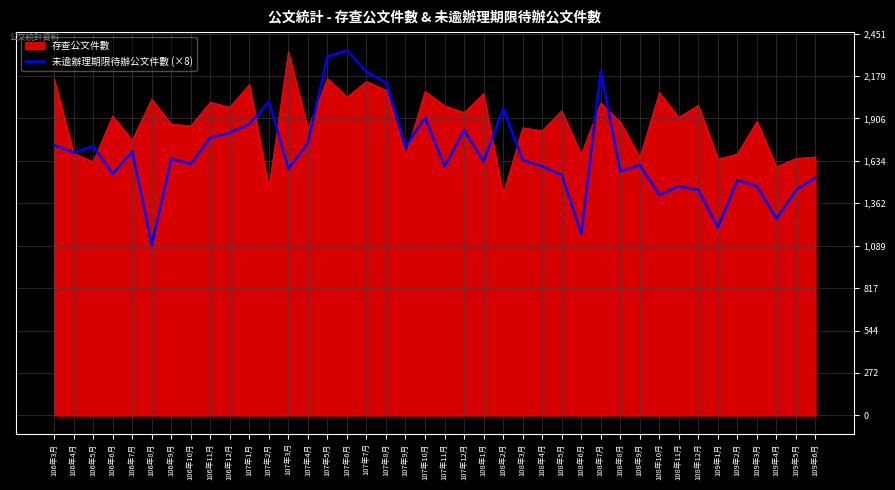

List the series in order of their overall mean, highest first.

存查公文件數, 未逾辦理期限待辦公文件數 (×8)